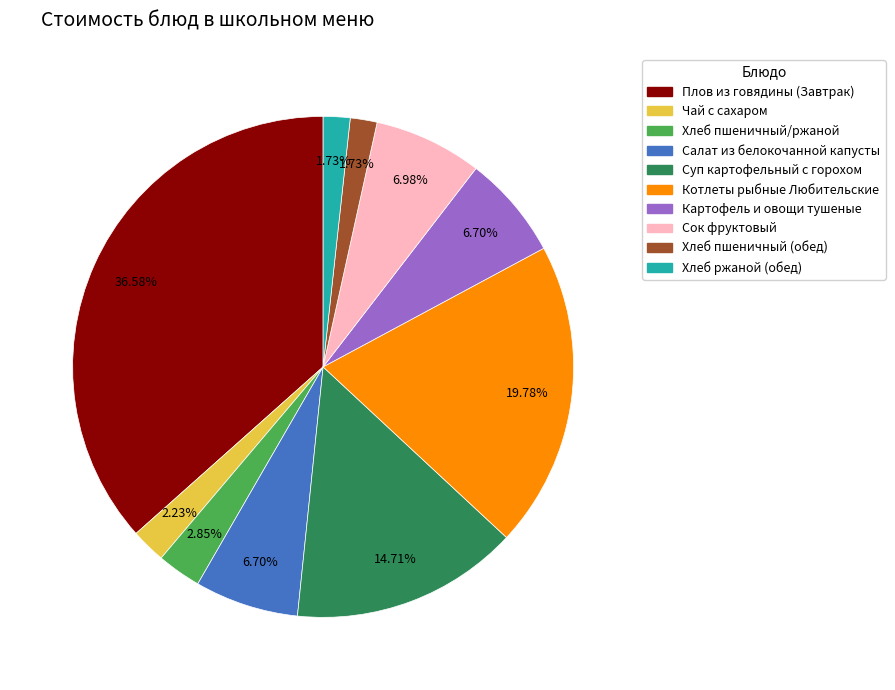

The Салат из белокочанной капусты slice represents 7% of the pie. True or false?

True